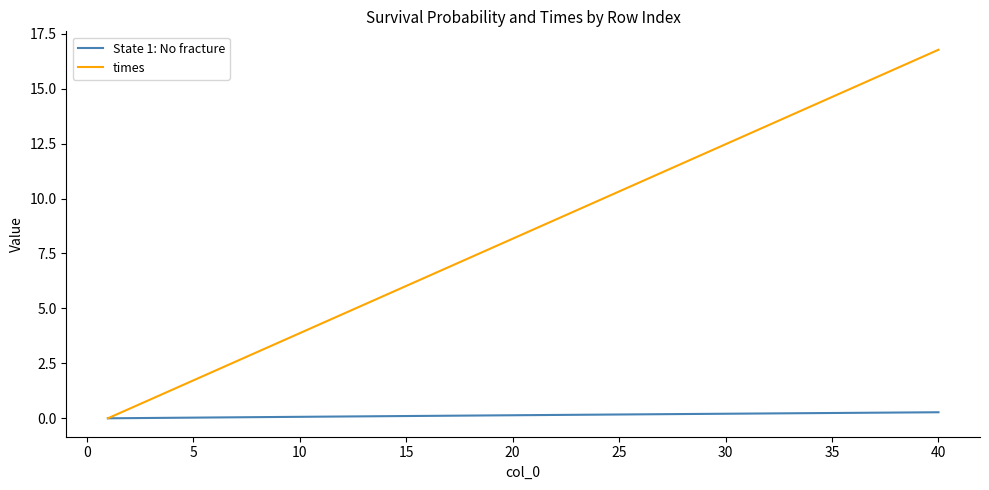

What are all the series names shown in the legend?

State 1: No fracture, times